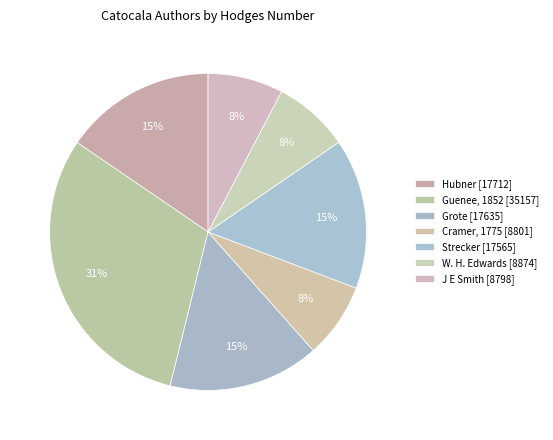

How many slices are in this pie chart?

7